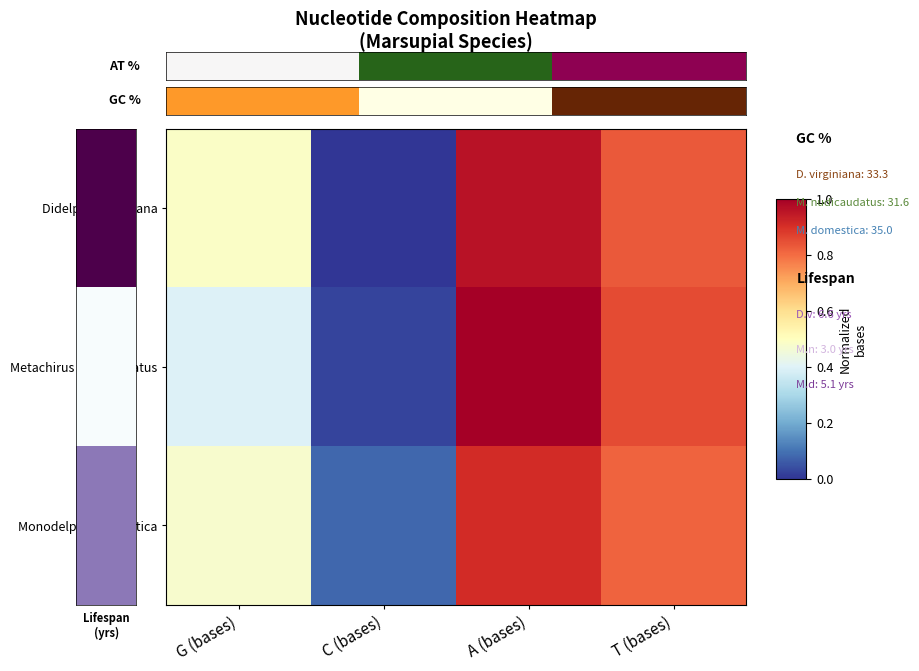

Reading left to right, extract all data points from this chart.

Didelphis virginiana: G (bases)=0.5	C (bases)=0.0	A (bases)=1.0	T (bases)=0.8
Metachirus nudicaudatus: G (bases)=0.4	C (bases)=0.0	A (bases)=1.0	T (bases)=0.9
Monodelphis domestica: G (bases)=0.5	C (bases)=0.1	A (bases)=0.9	T (bases)=0.8